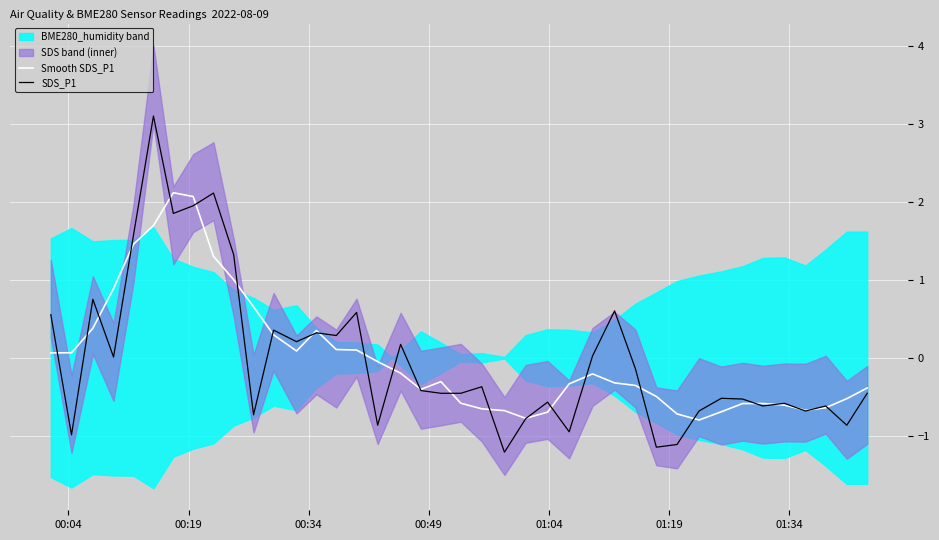

At how many categories does at least one series exceed 2?

4